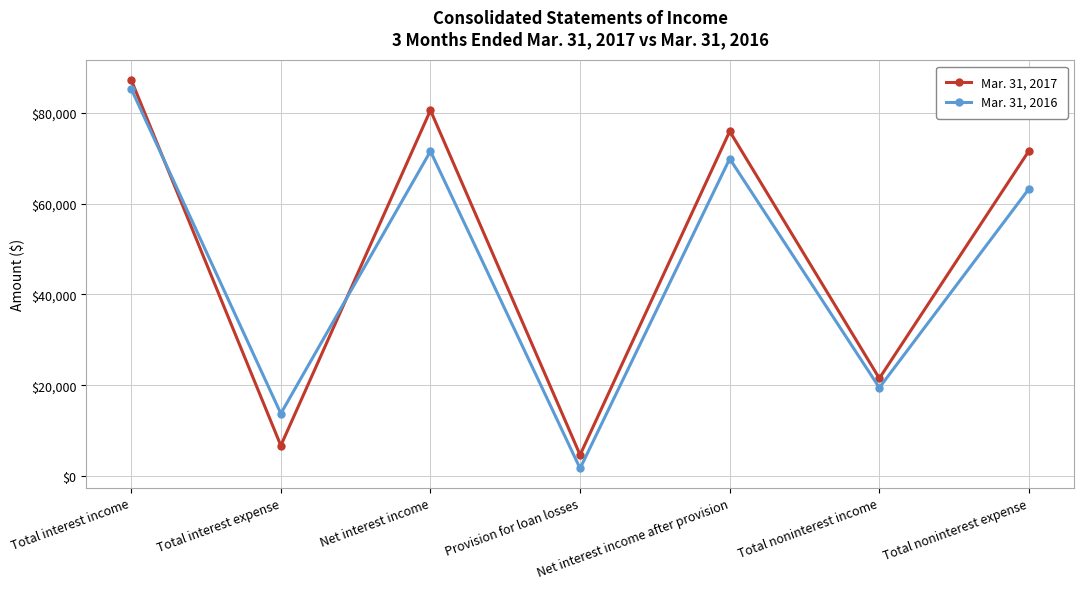

What are all the series names shown in the legend?

Mar. 31, 2017, Mar. 31, 2016